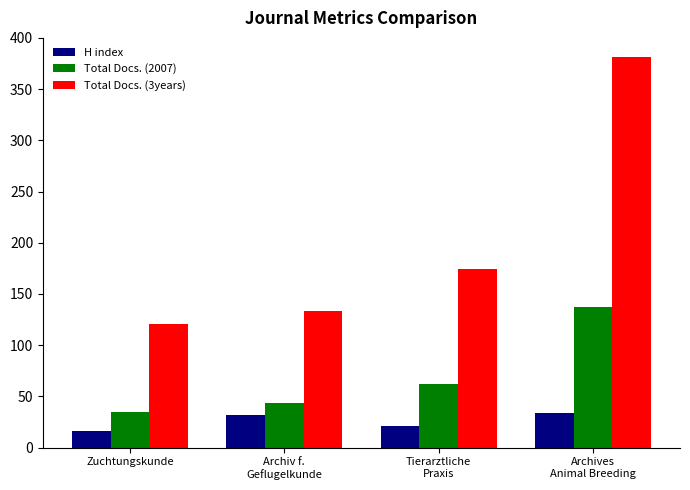

How many series are shown in this chart?

3